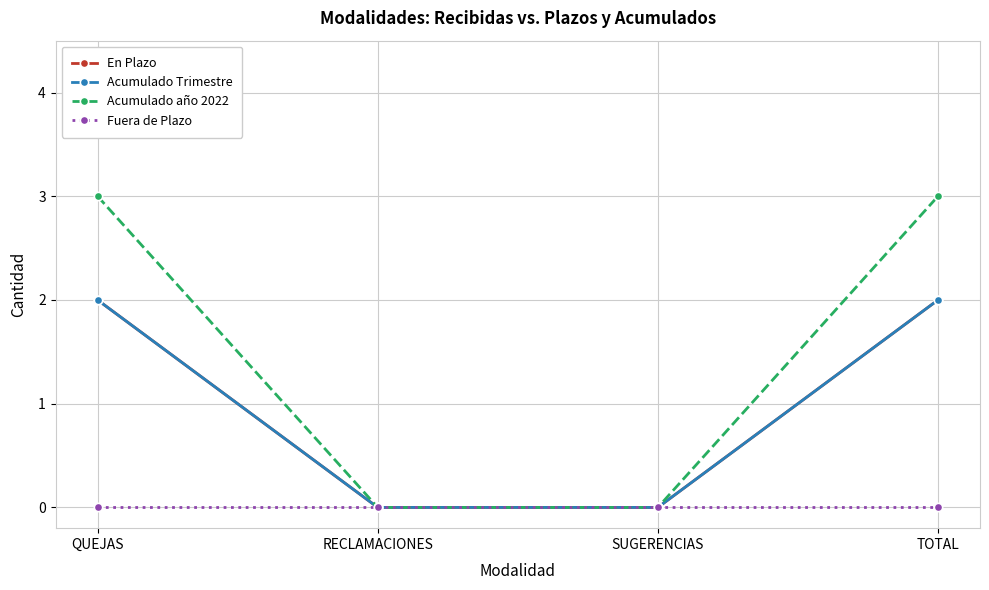

Is this an area chart (filled region under the line)?

No